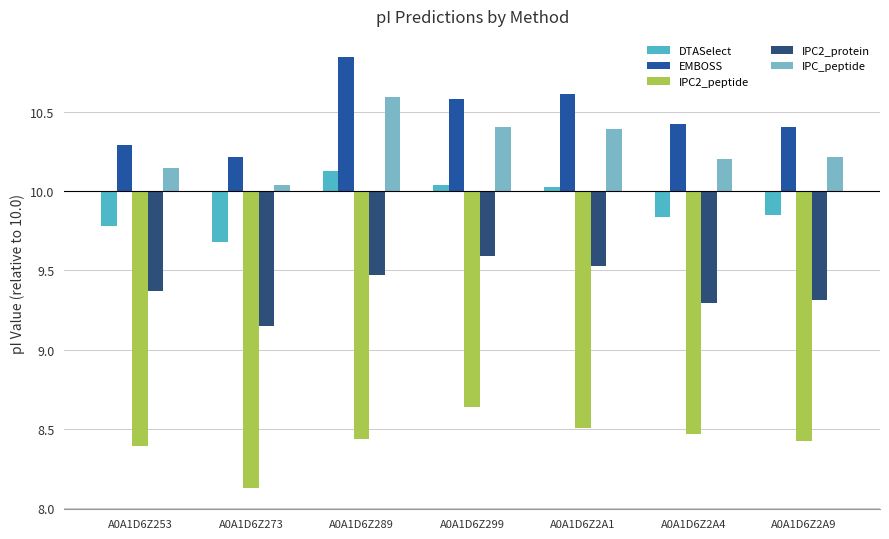

Does the chart contain any negative values?

Yes